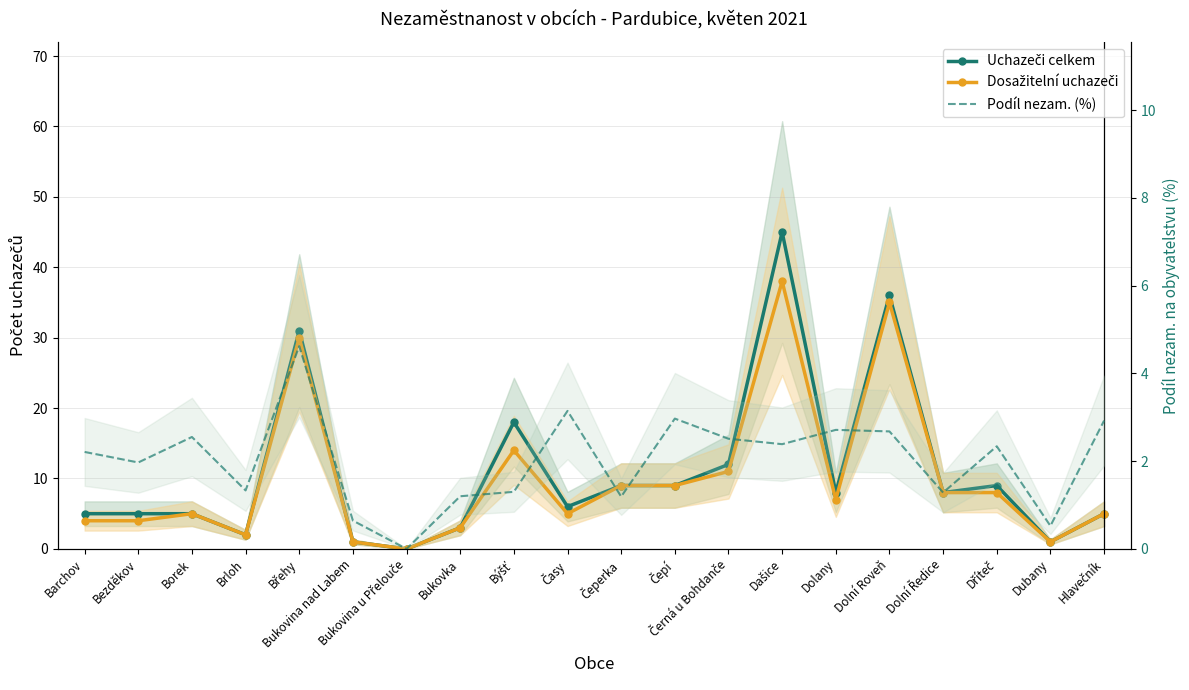

How many values in Dosažitelní uchazeči are above zero?

19